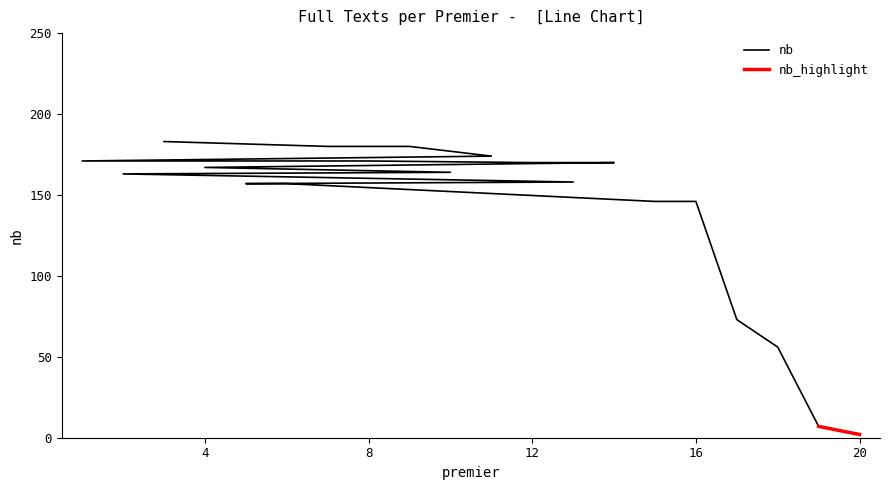

True or false: the data shows 34 at 5.

False